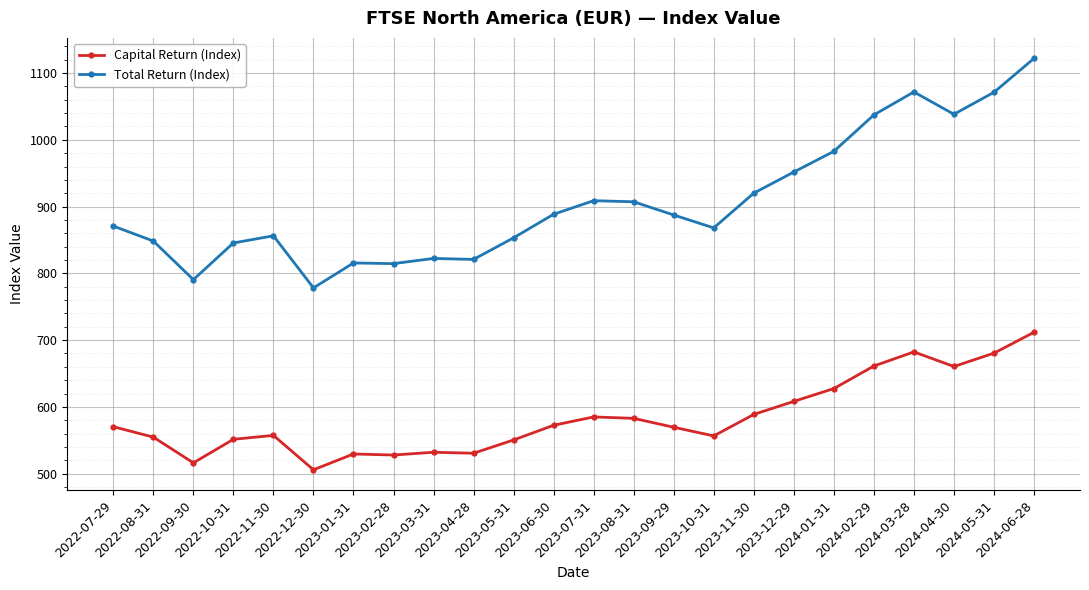

Which series has the largest range (max minus min)?

Total Return (Index)